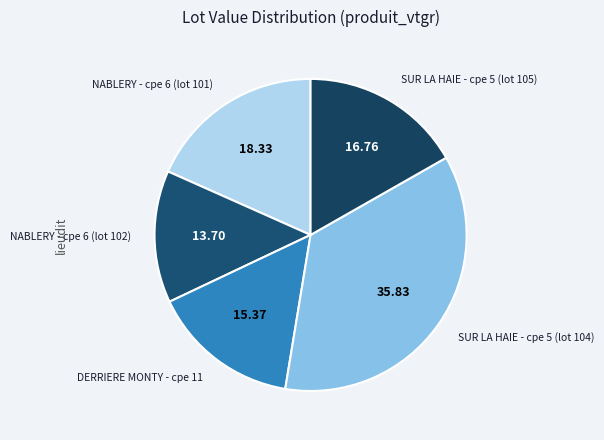

Which category has the smallest portion of the pie?

NABLERY - cpe 6 (lot 102)